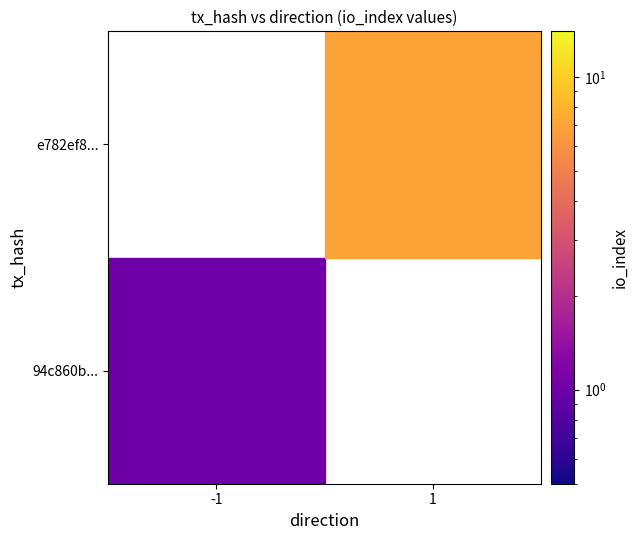

What is the sum of all e782ef890b2b4d03ebff4f76d1fd4f5aab95d26 values?

8